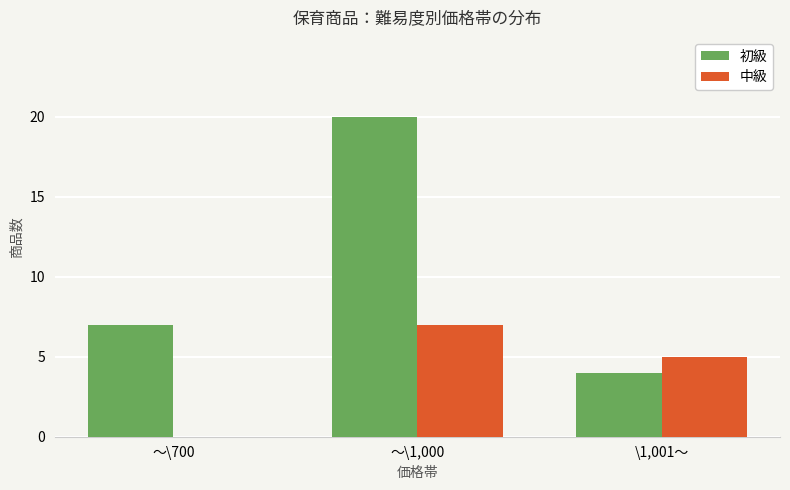

At which category is the sum across all series the highest?

～\1,000